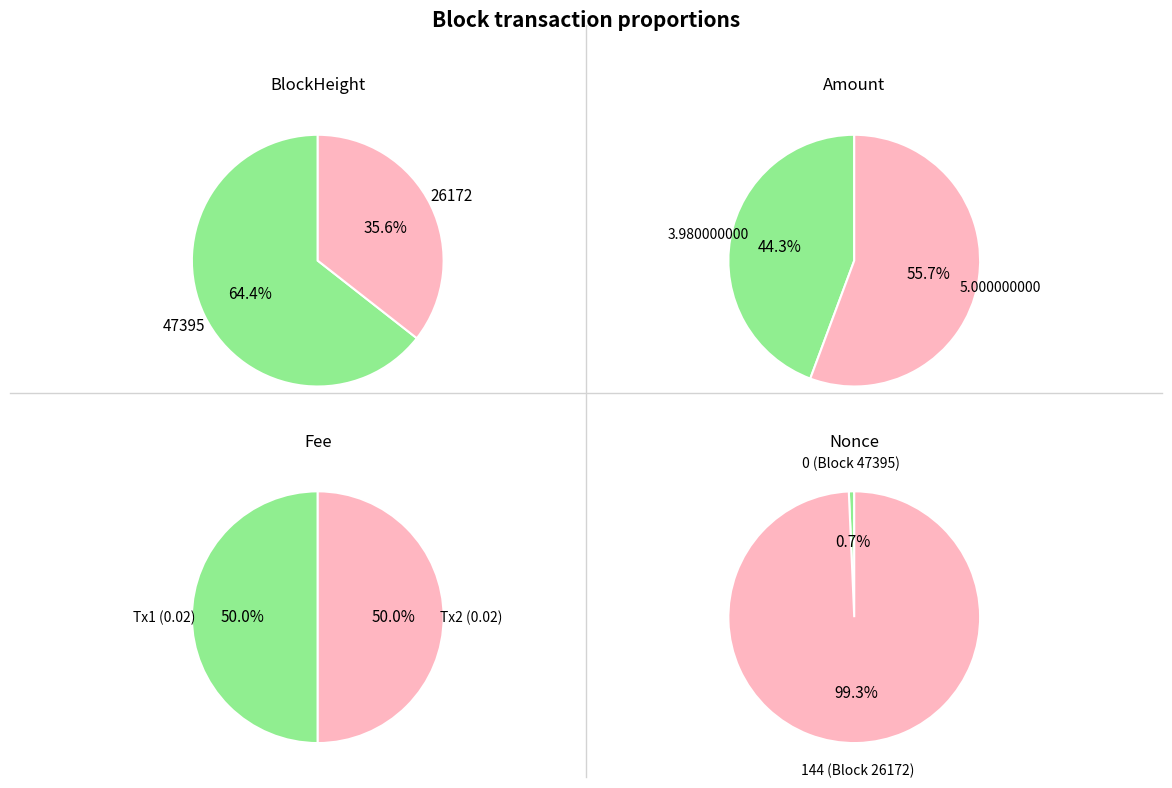

Which has a higher value, 47395 or 26172?

47395